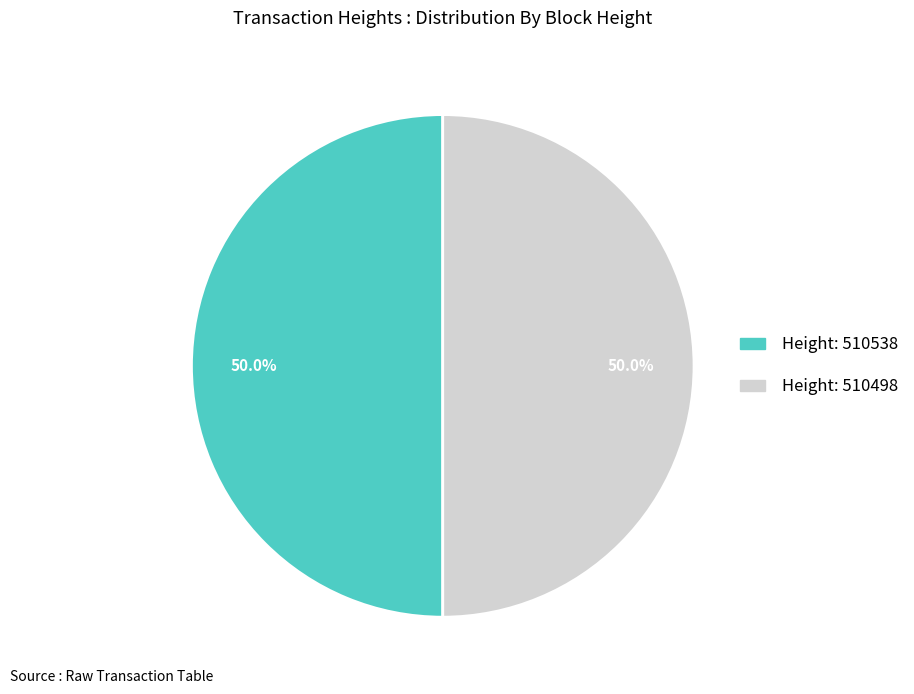

Rank the categories by value from lowest to highest.

510498, 510538